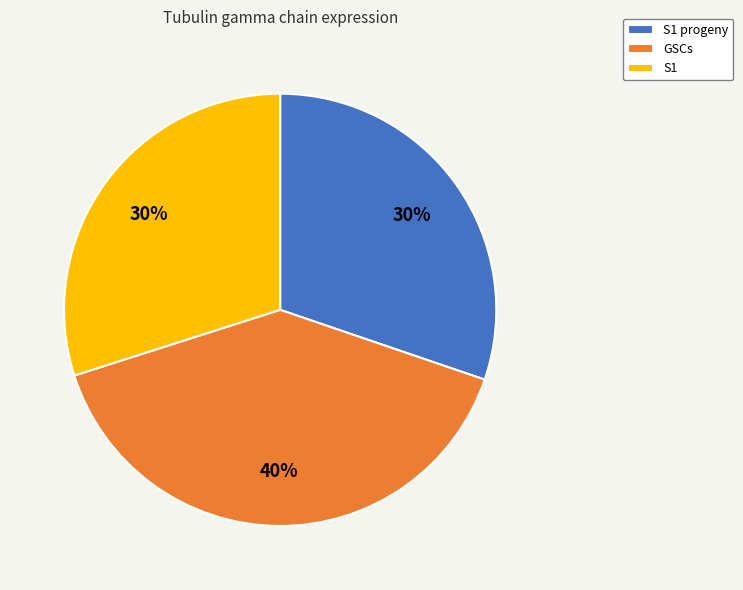

What percentage is the GSCs slice, to the nearest percent?

40%